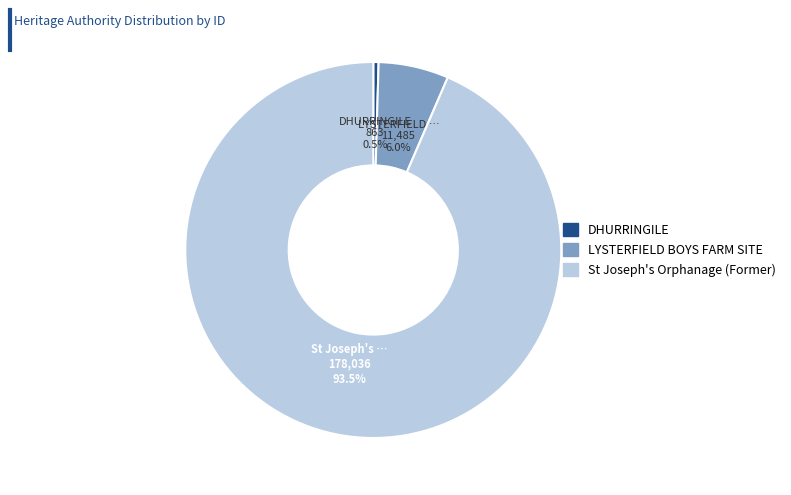

Rank the categories by value from highest to lowest.

St Joseph's Orphanage (Former), LYSTERFIELD BOYS FARM SITE, DHURRINGILE